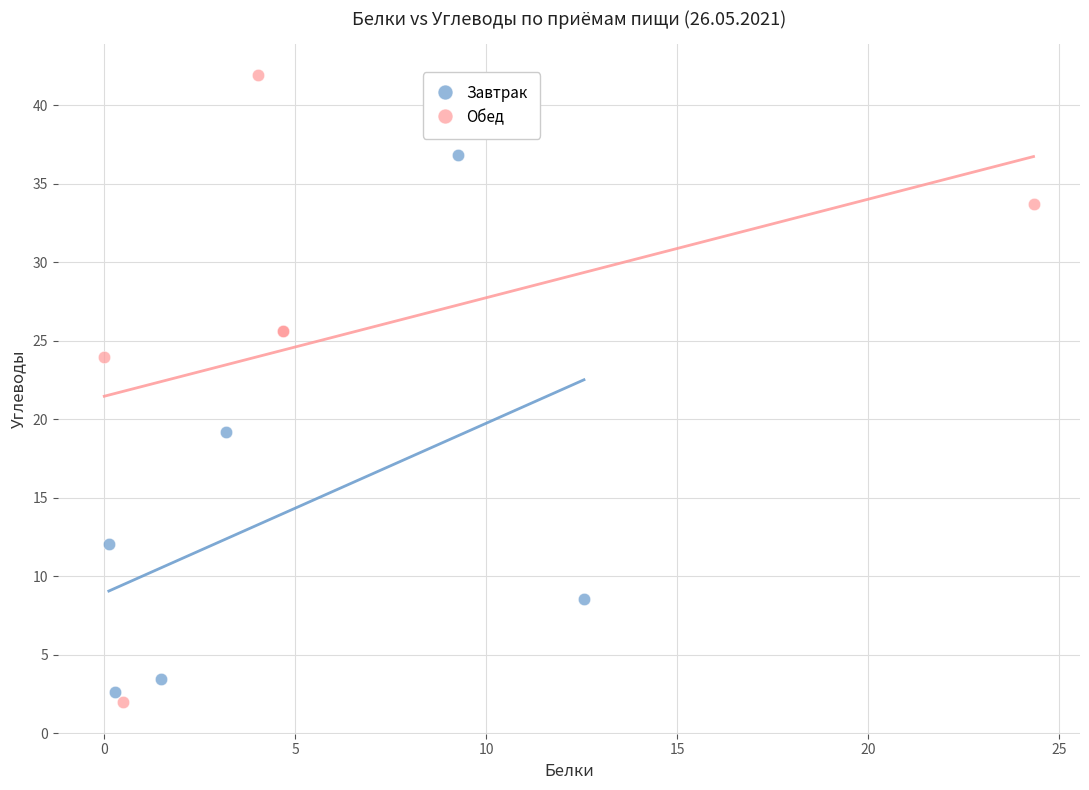

Which series contains the lowest Y value?

Обед